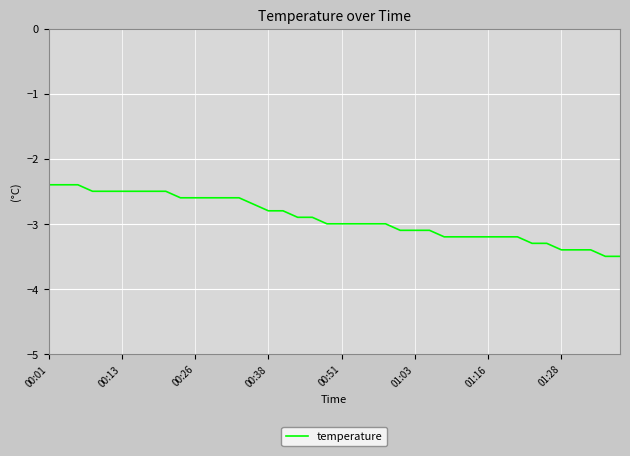

What is the minimum value shown in the chart?

-3.5